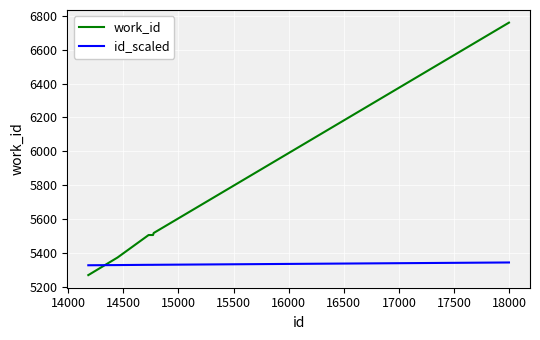

How many lines are shown in the chart?

2